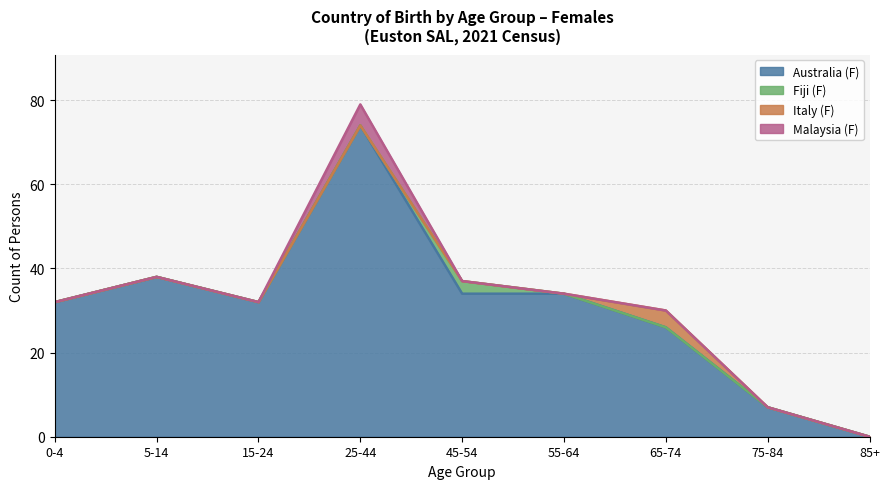

Does the chart have visible grid lines?

Yes